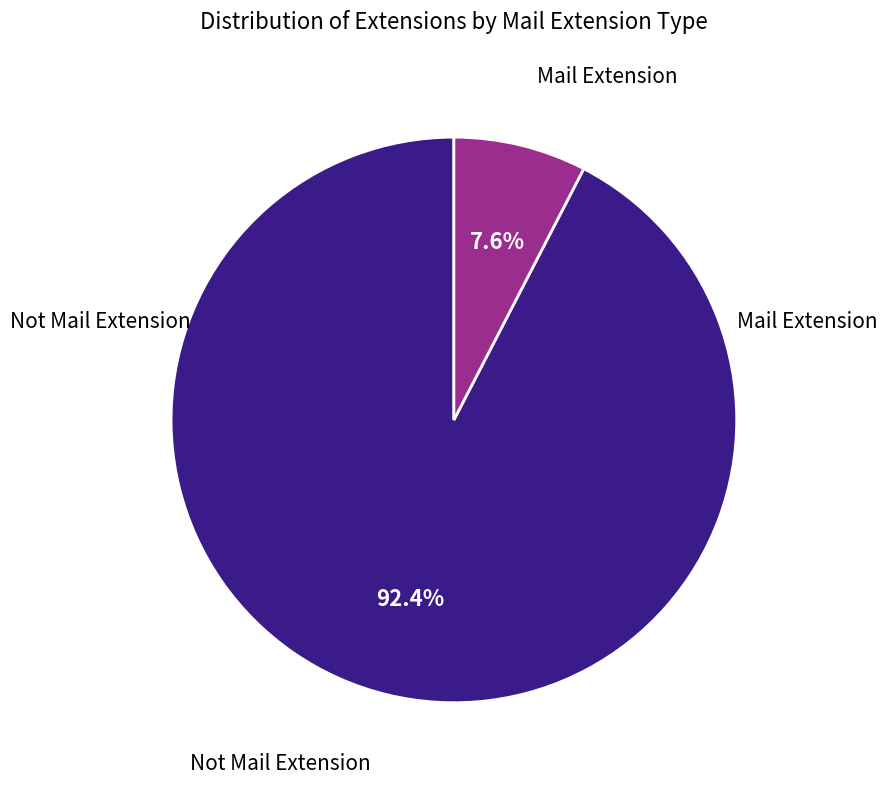

Is there any slice that represents more than half of the pie?

Yes